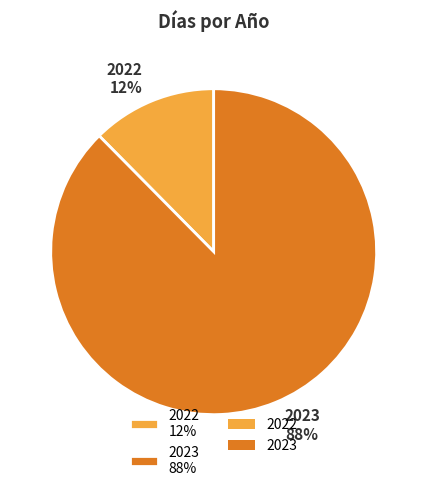

Is the sum of 2022 12% and 2023 88% greater than half?

Yes